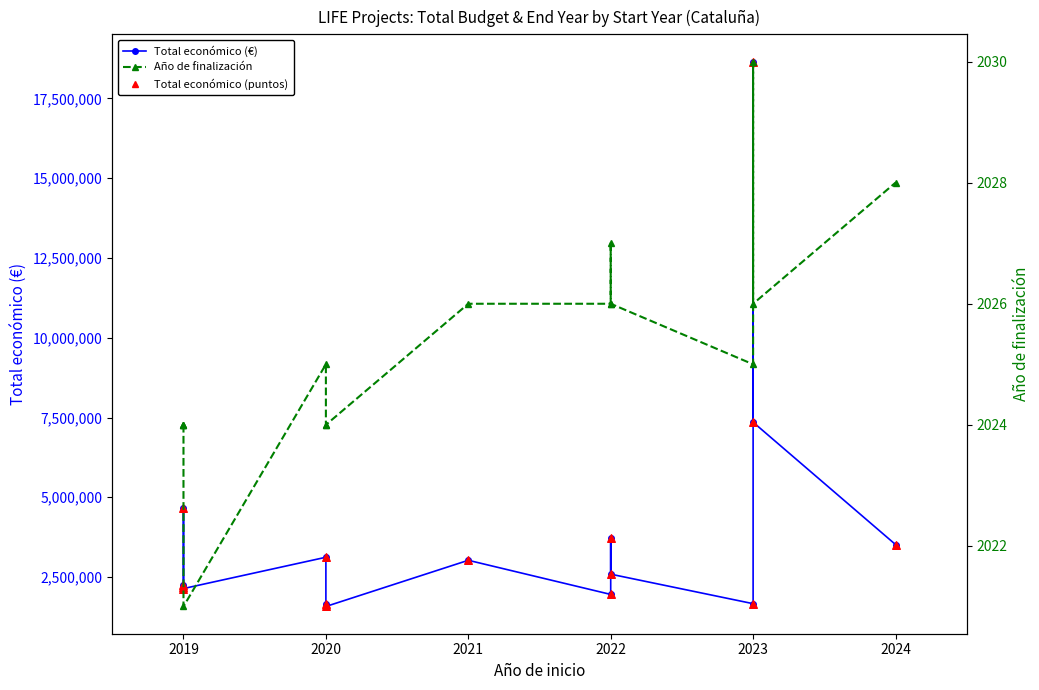

Which series has the largest total across all categories?

Total económico (€)